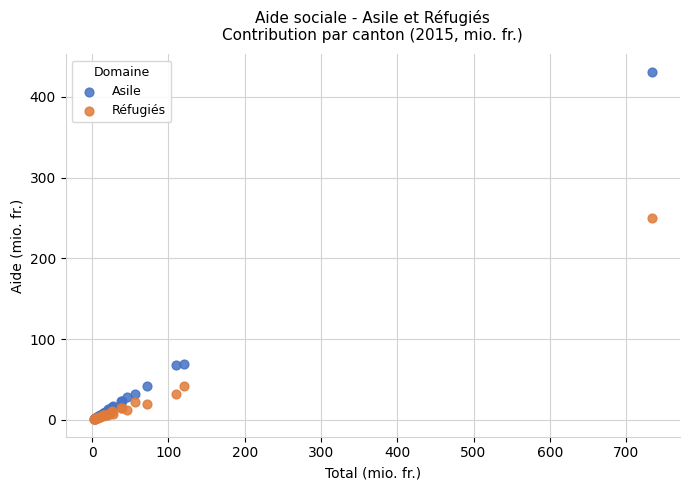

In the Asile series, what Y value is closest to 215?

68.9